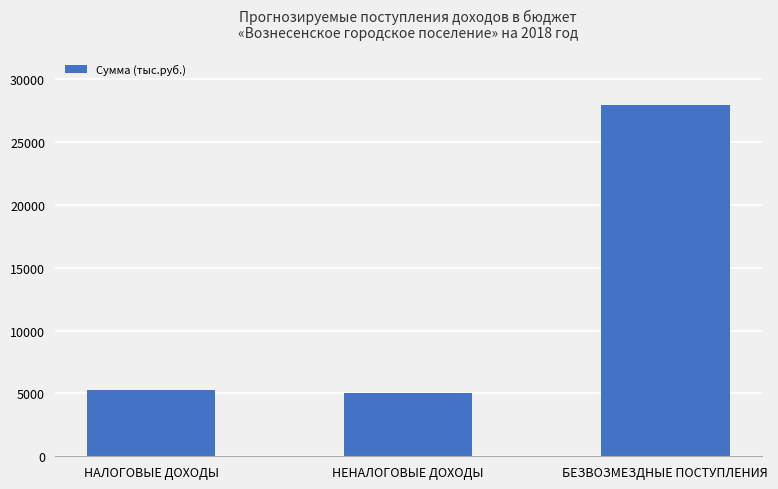

Read the value at НЕНАЛОГОВЫЕ ДОХОДЫ.

5032.0